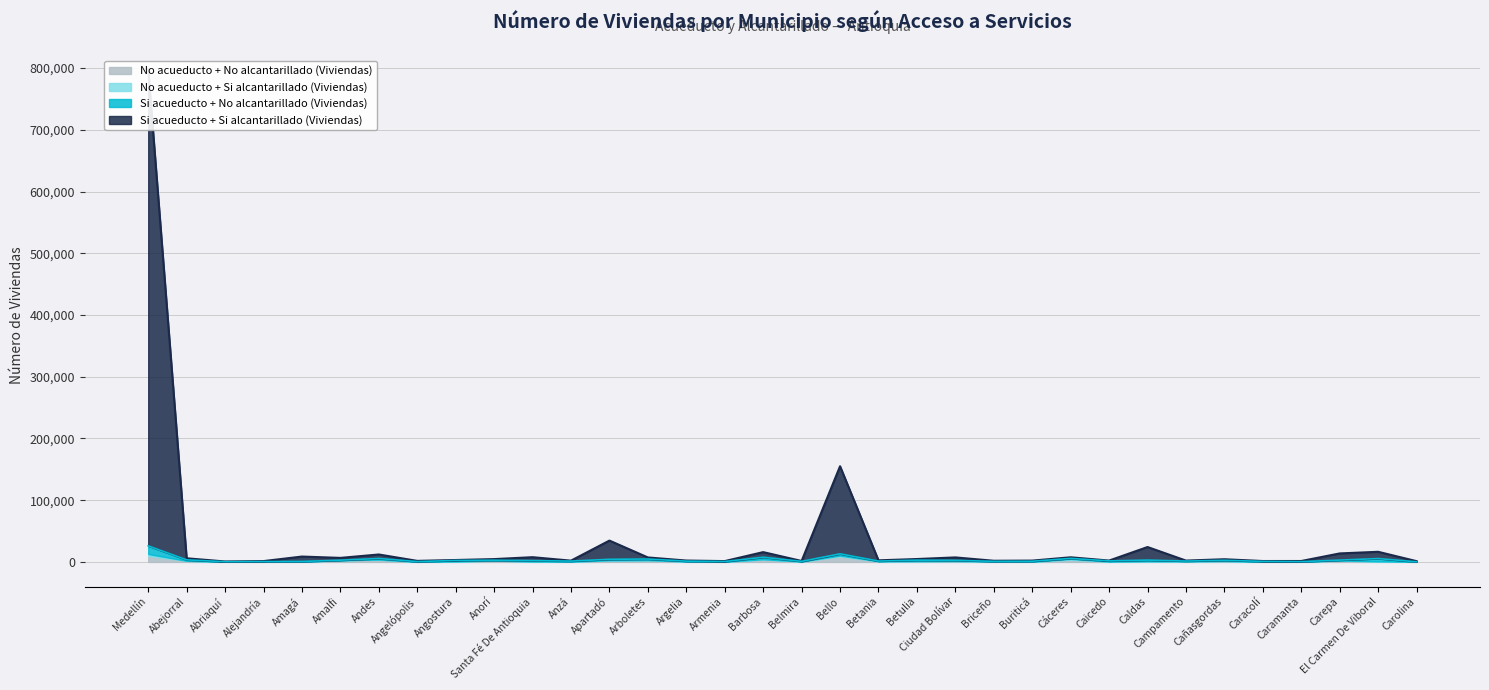

Reading left to right, transcribe all the data shown in this chart.

Si acueducto + Si alcantarillado (Viviendas): Medellín=772047	Abejorral=2557	Abriaquí=371	Alejandría=800	Amagá=7959	Amalfi=3698	Andes=6487	Angelópolis=1088	Angostura=752	Anorí=1773	Santa Fé De Antioquia=5568	Anzá=716	Apartadó=30297	Arboletes=2545	Argelia=938	Armenia=642	Barbosa=8304	Belmira=578	Bello=141873	Betania=1158	Betulia=1792	Ciudad Bolívar=4736	Briceño=933	Buriticá=1008	Cáceres=1785	Caicedo=543	Caldas=21155	Campamento=749	Cañasgordas=1715	Caracolí=576	Caramanta=1003	Carepa=10815	El Carmen De Viboral=10946	Carolina=1021
Si acueducto + No alcantarillado (Viviendas): Medellín=13168	Abejorral=1516	Abriaquí=113	Alejandría=203	Amagá=380	Amalfi=179	Andes=1733	Angelópolis=432	Angostura=1579	Anorí=622	Santa Fé De Antioquia=1420	Anzá=845	Apartadó=1553	Arboletes=1798	Argelia=563	Armenia=364	Barbosa=3247	Belmira=315	Bello=2787	Betania=322	Betulia=1634	Ciudad Bolívar=1126	Briceño=152	Buriticá=812	Cáceres=767	Caicedo=1156	Caldas=1837	Campamento=437	Cañasgordas=1141	Caracolí=648	Caramanta=204	Carepa=612	El Carmen De Viboral=4516	Carolina=69
No acueducto + Si alcantarillado (Viviendas): Medellín=3287	Abejorral=33	Abriaquí=5	Alejandría=2	Amagá=133	Amalfi=17	Andes=60	Angelópolis=15	Angostura=12	Anorí=66	Santa Fé De Antioquia=28	Anzá=4	Apartadó=372	Arboletes=40	Argelia=22	Armenia=24	Barbosa=136	Belmira=16	Bello=1721	Betania=27	Betulia=70	Ciudad Bolívar=66	Briceño=42	Buriticá=6	Cáceres=1526	Caicedo=1	Caldas=214	Campamento=12	Cañasgordas=32	Caracolí=26	Caramanta=60	Carepa=381	El Carmen De Viboral=41	Carolina=22
No acueducto + No alcantarillado (Viviendas): Medellín=9561	Abejorral=1829	Abriaquí=249	Alejandría=366	Amagá=253	Amalfi=2676	Andes=3798	Angelópolis=181	Angostura=791	Anorí=2136	Santa Fé De Antioquia=686	Anzá=531	Apartadó=2368	Arboletes=2890	Argelia=722	Armenia=343	Barbosa=4228	Belmira=633	Bello=8648	Betania=1086	Betulia=1213	Ciudad Bolívar=1407	Briceño=787	Buriticá=336	Cáceres=3437	Caicedo=523	Caldas=957	Campamento=989	Cañasgordas=1473	Caracolí=233	Caramanta=239	Carepa=1994	El Carmen De Viboral=933	Carolina=146